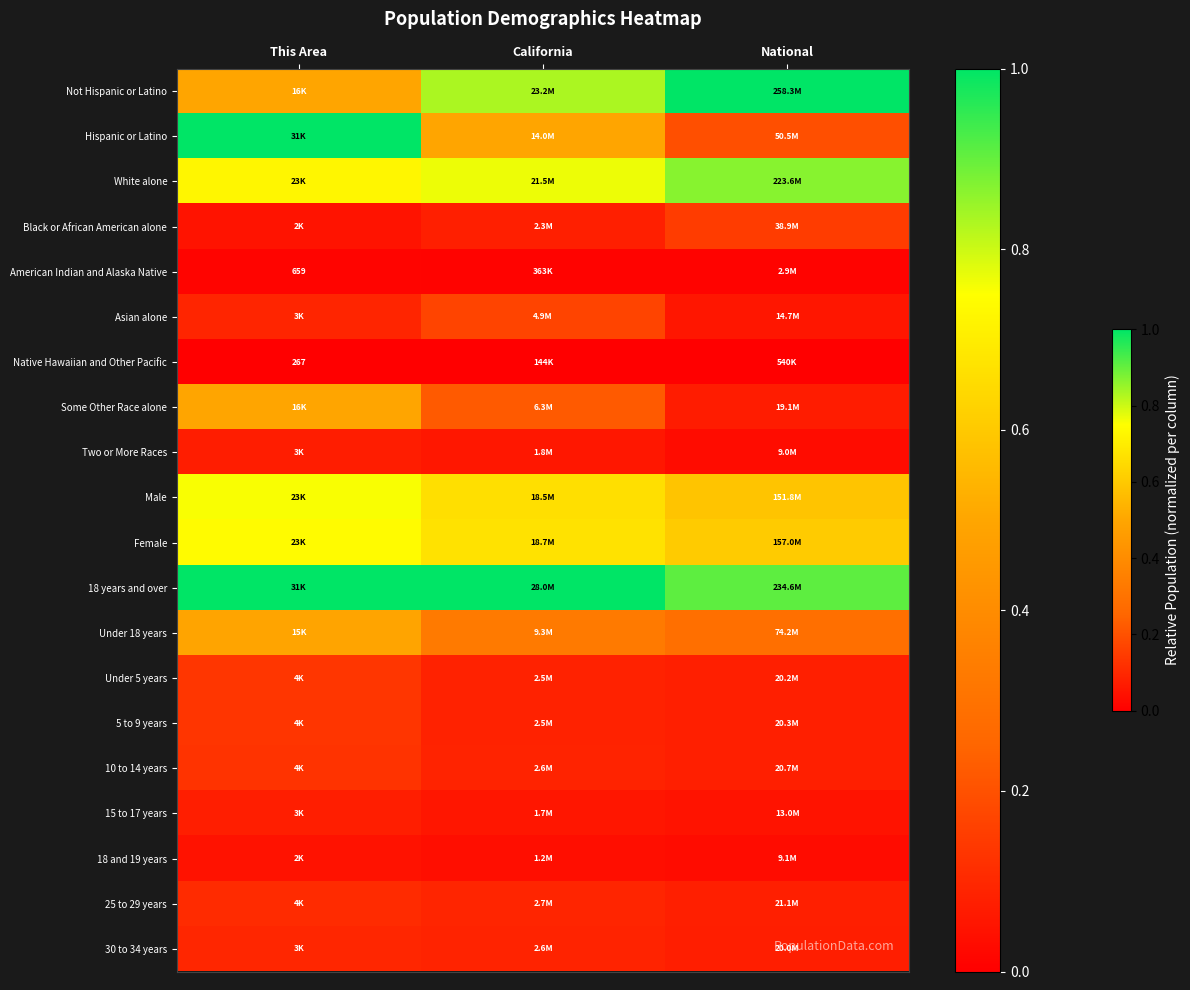

At how many categories does at least one series exceed 0?

3